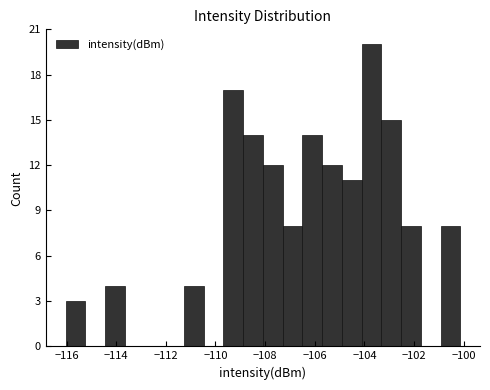

Read against the x-axis, roughly where is the centre of the tallest bar?

-103.8